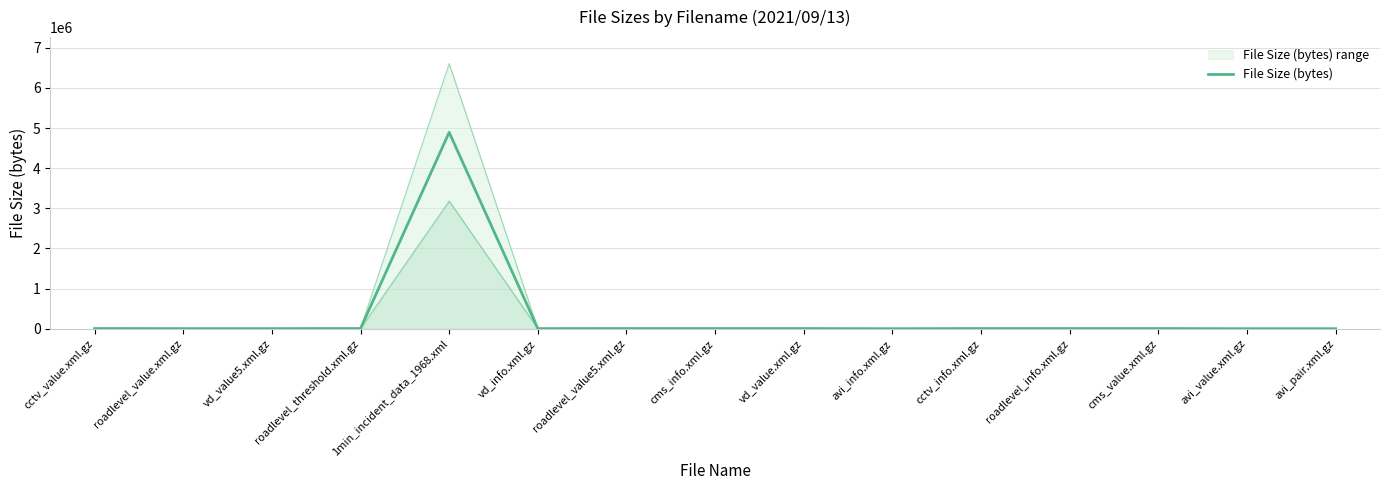

What is the difference between the values at 1min_incident_data_1968.xml and roadlevel_info.xml.gz?

4888159